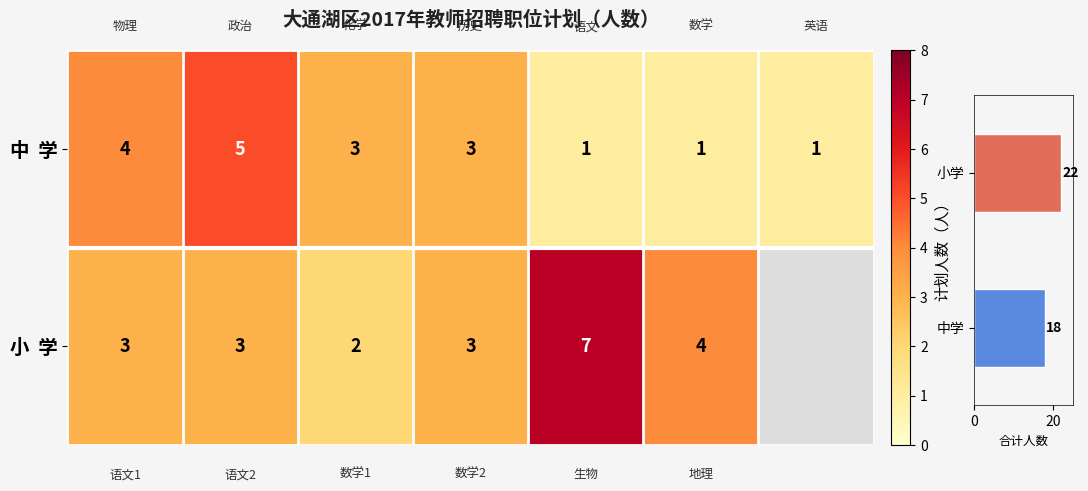

What is the difference between the maximum and second lowest values in the 中 学 series?

4.0